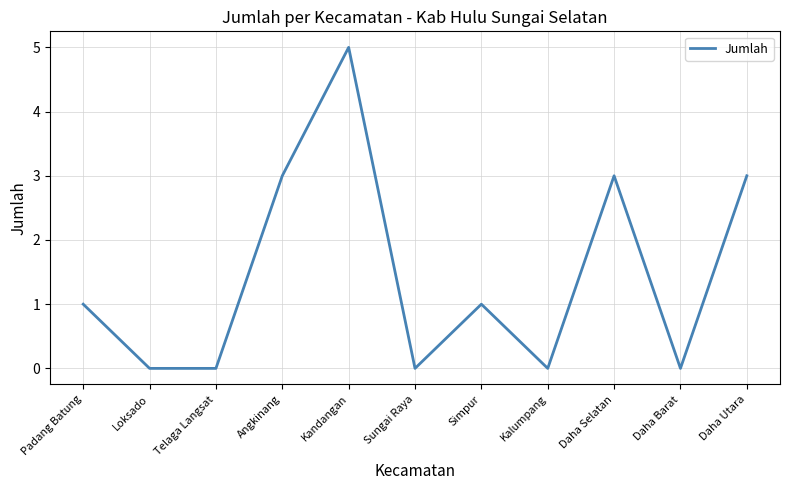

How many values are below 1?

5